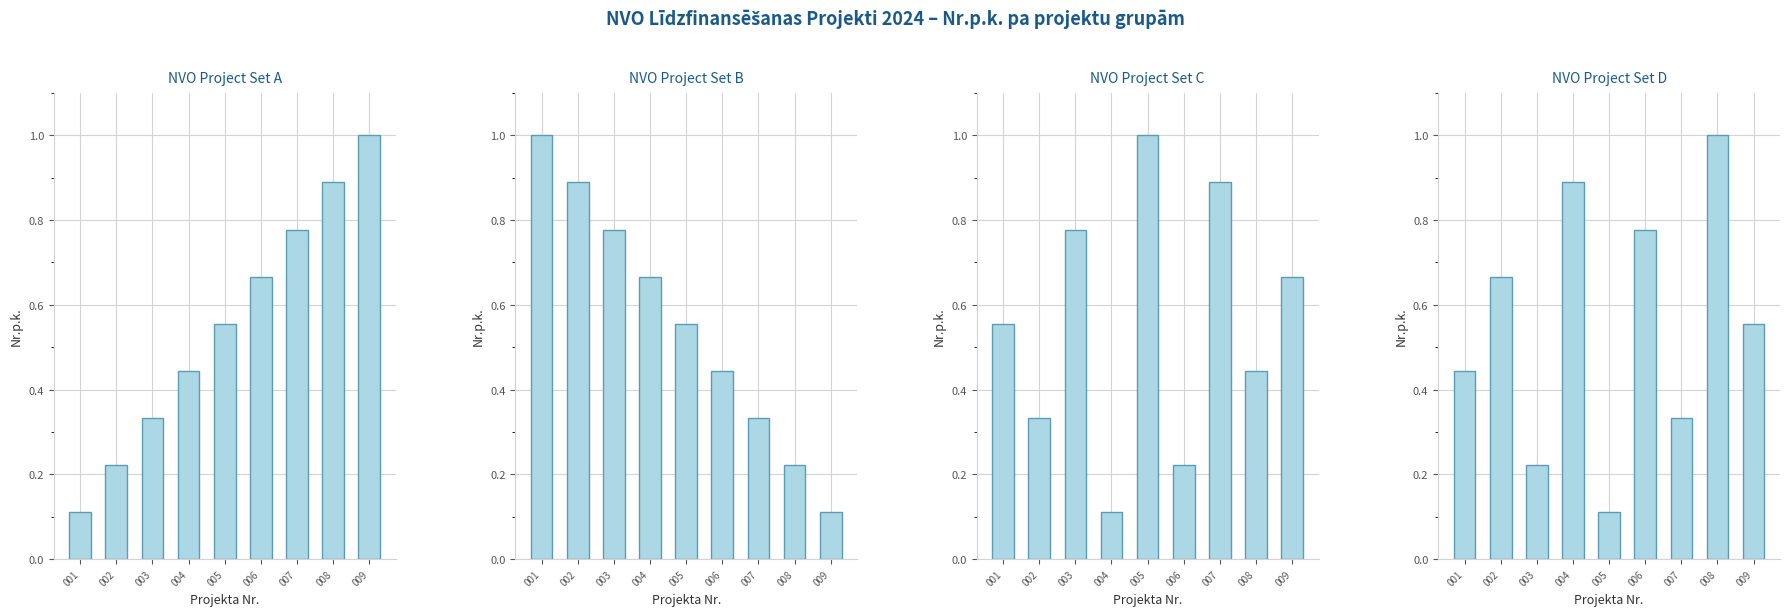

What is the value of the Nr.p.k. (Set D) bar at the 8th from the left?

1.0